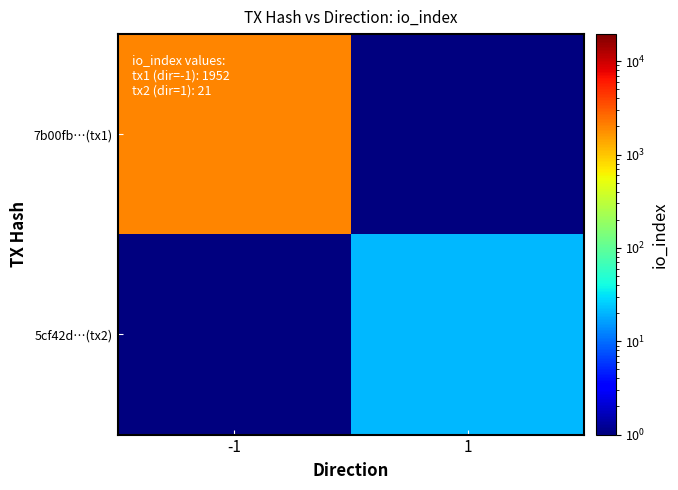

Reading left to right, what are all the values shown in this chart?

7b00fb…(tx1): -1=1952.0	1=0.5
5cf42d…(tx2): -1=0.5	1=21.0